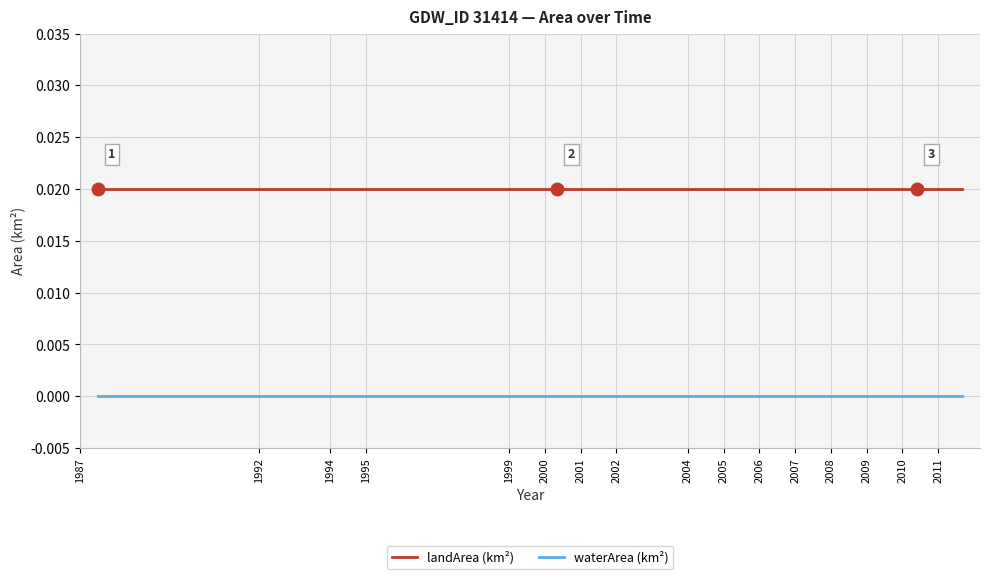

Rank the series by their average value, from highest to lowest.

landArea (km²), waterArea (km²)